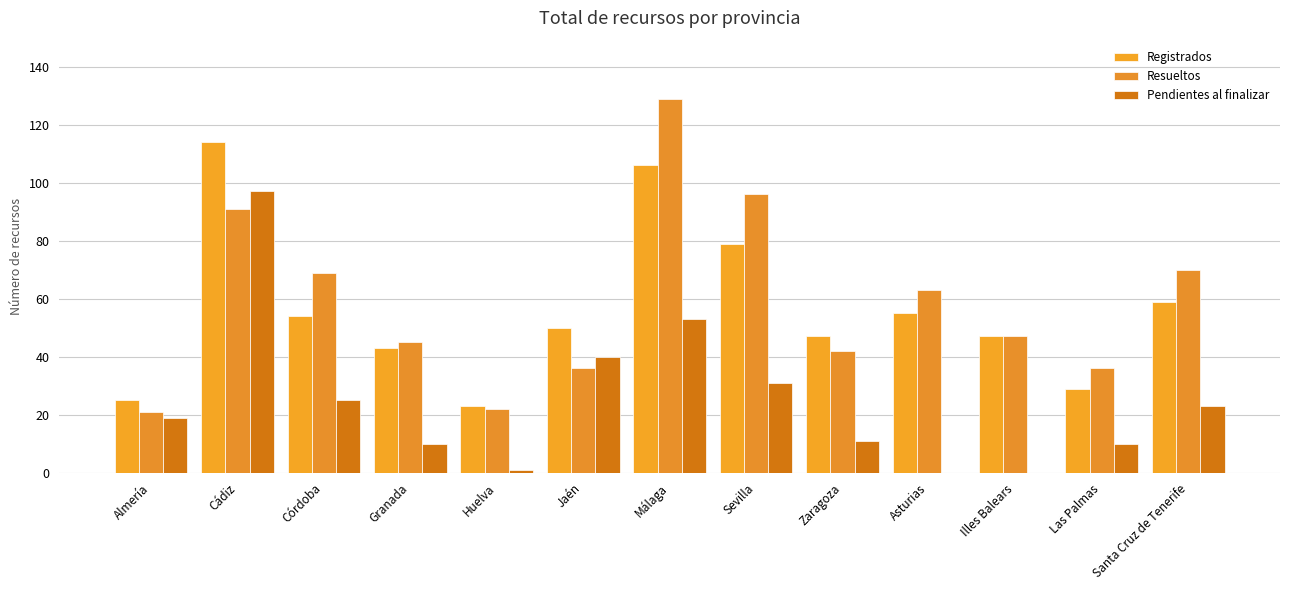

Which series has the largest range (max minus min)?

Resueltos